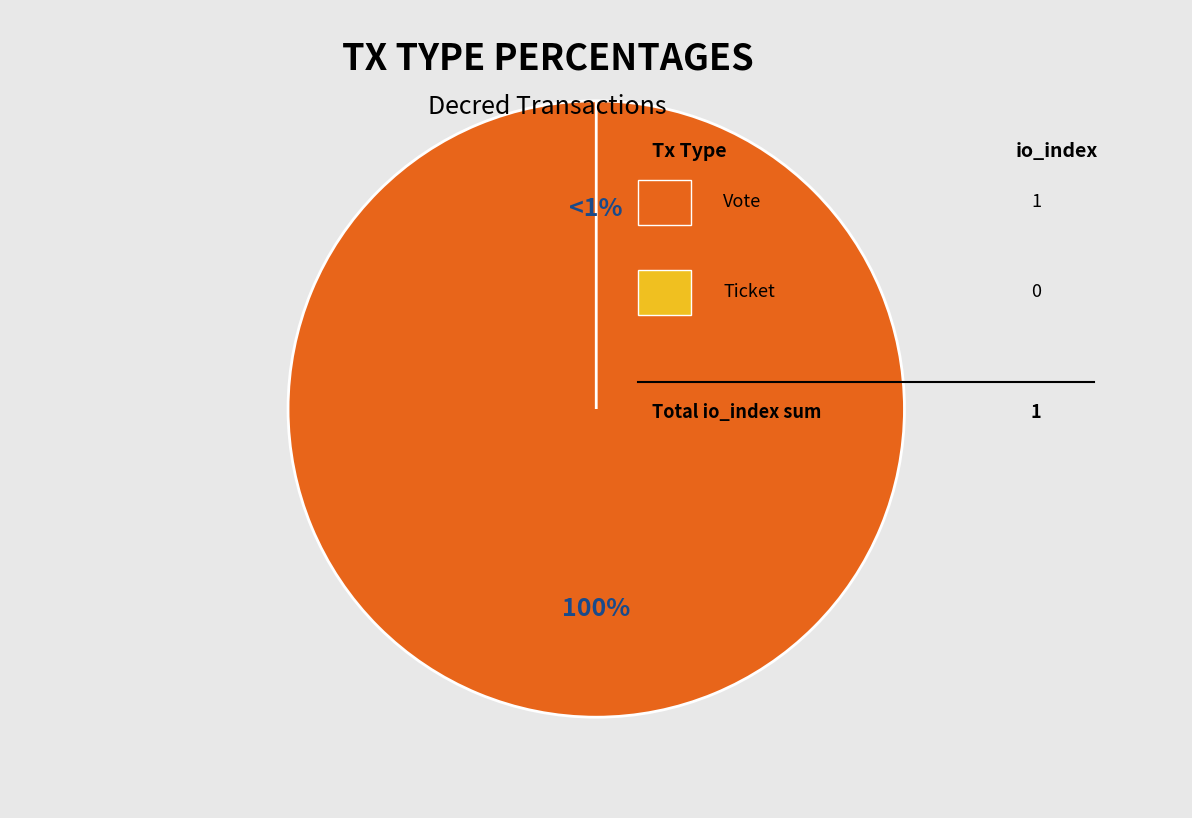

What is the largest slice in the pie chart?

Vote